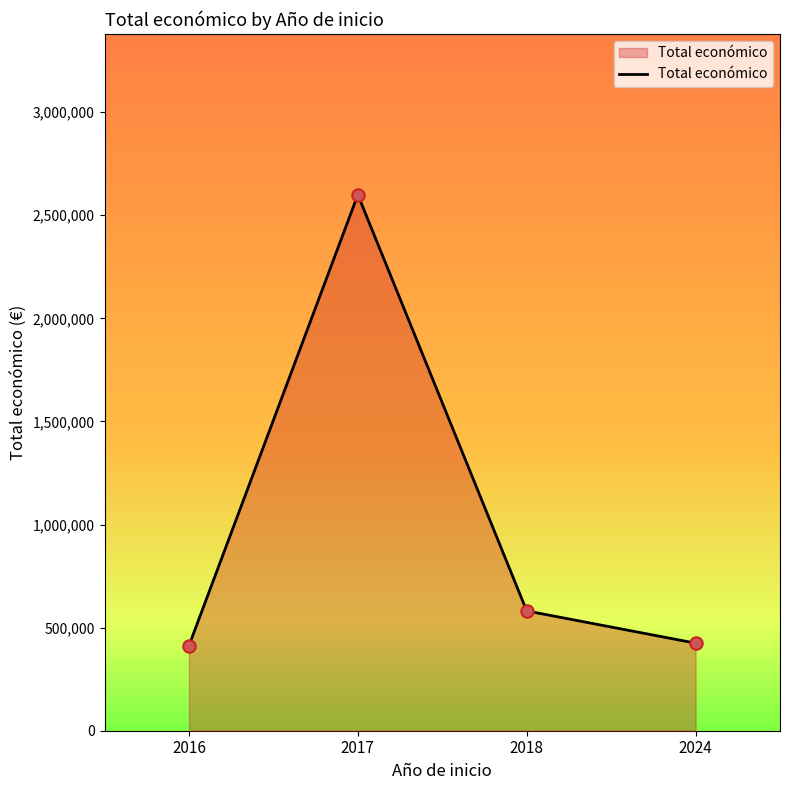

What is the change in value from 2016 to 2017?

+2186525